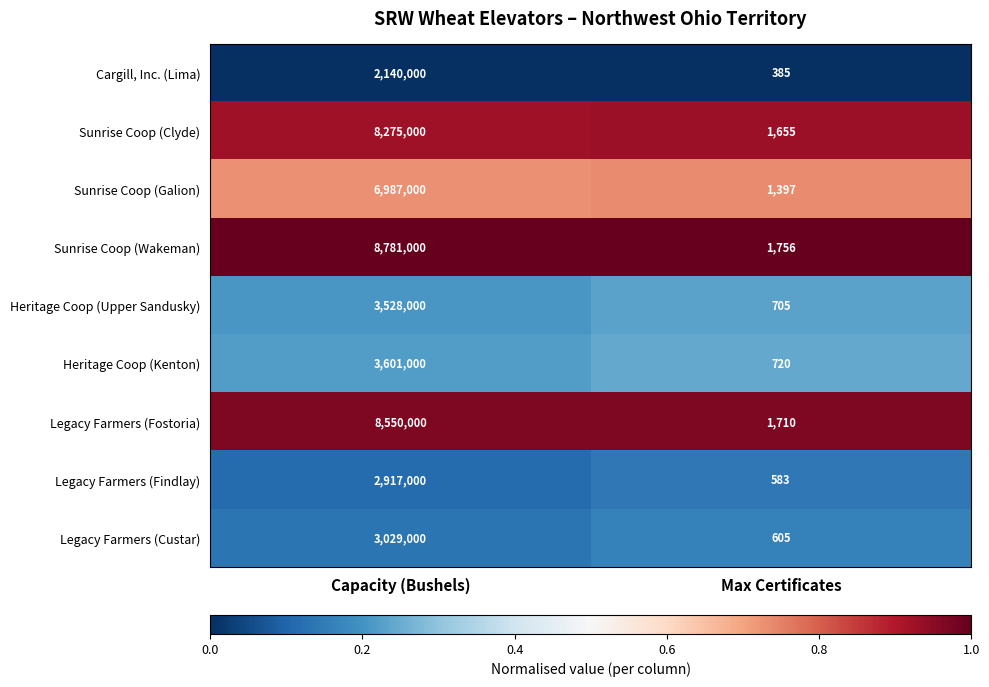

What value does the Heritage Coop (Upper Sandusky) series have at Max Certificates, to the nearest 100?

700